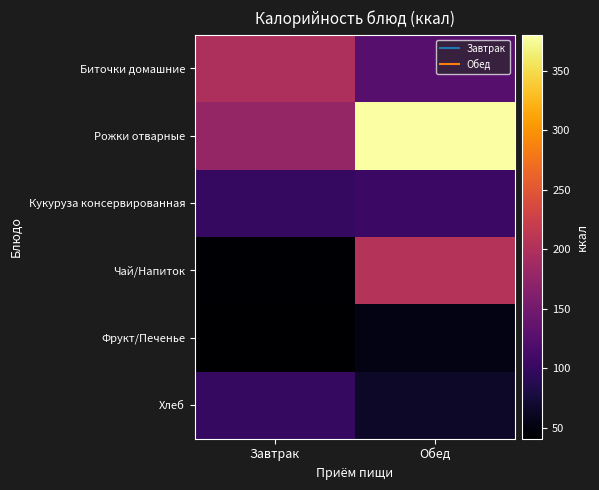

Reading left to right, transcribe all the data shown in this chart.

Биточки домашние: Завтрак=198.0	Обед=127.0
Рожки отварные: Завтрак=178.0	Обед=380.0
Кукуруза консервированная: Завтрак=98.0	Обед=104.0
Чай/Напиток: Завтрак=43.0	Обед=205.0
Фрукт/Печенье: Завтрак=41.0	Обед=53.0
Хлеб: Завтрак=98.0	Обед=65.7